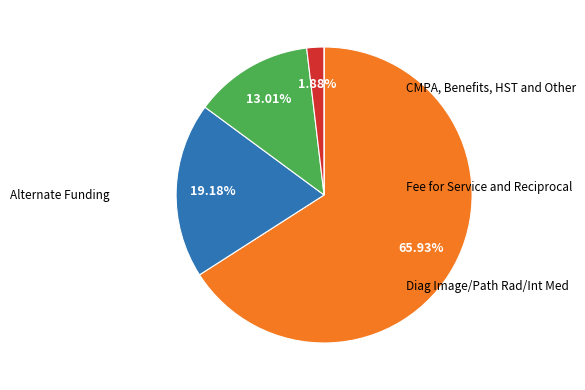

Is there a majority slice in this chart?

Yes